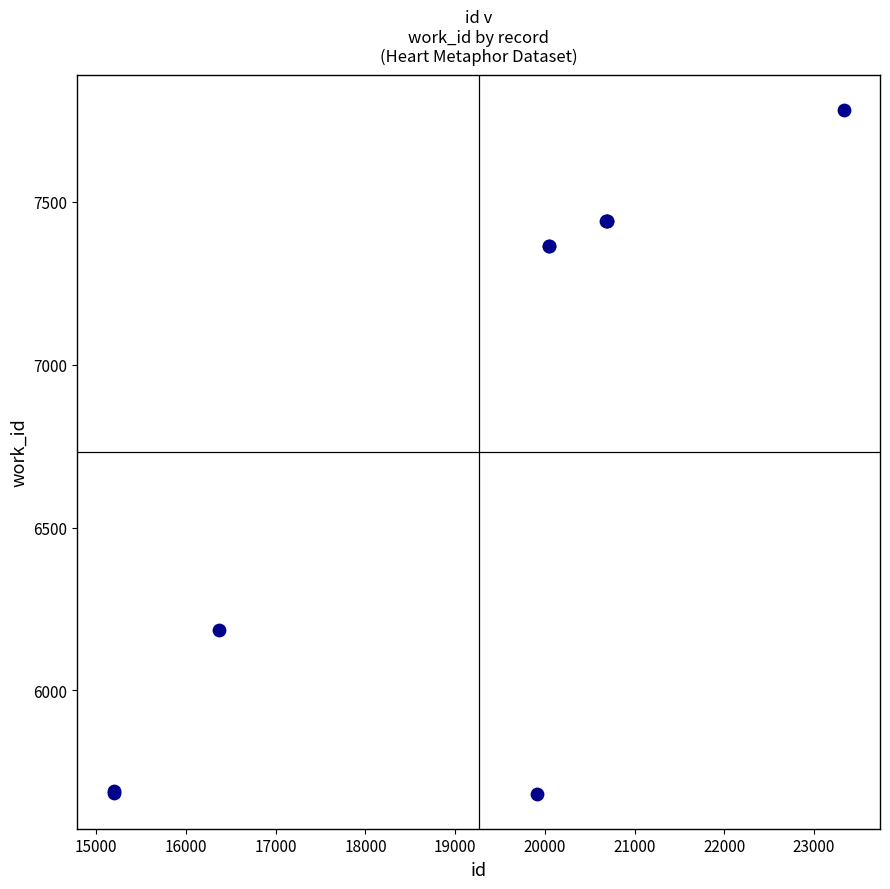

What Y value in the scatter plot is closest to 6731?

6187